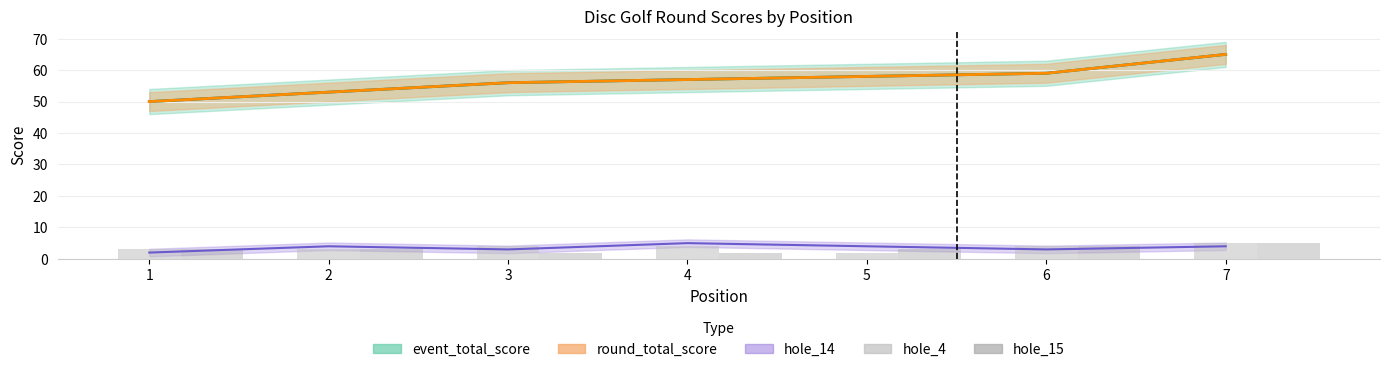

At which label does hole_4 reach its minimum?

5